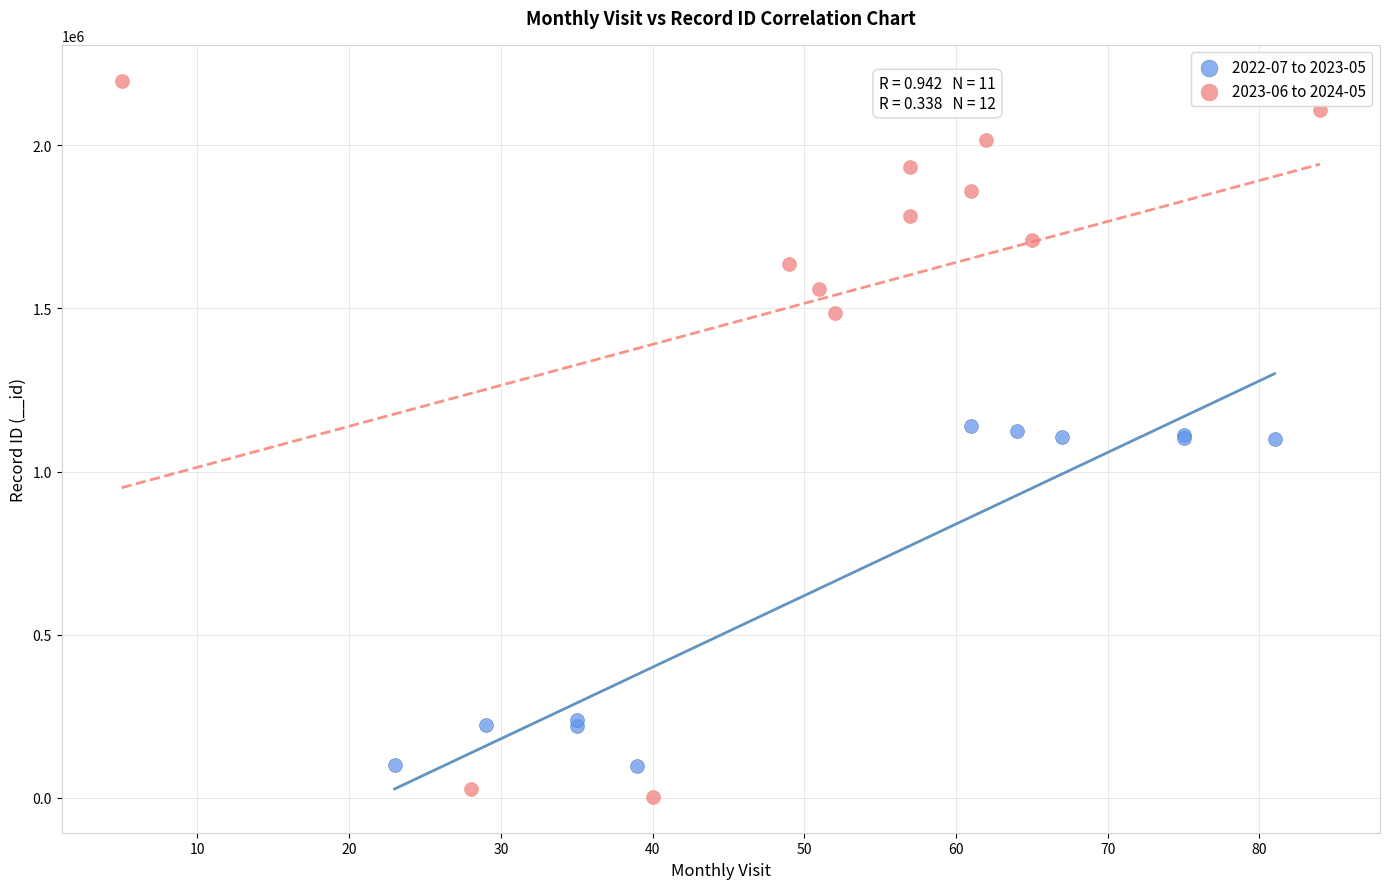

Which series contains the highest Y value?

2023-06 to 2024-05